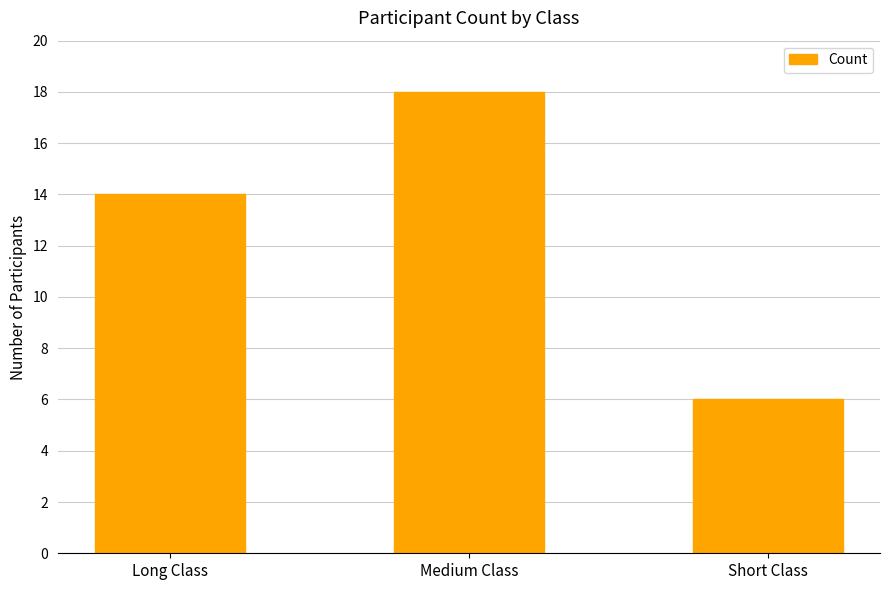

Which label corresponds to the smallest value in the chart?

Short Class